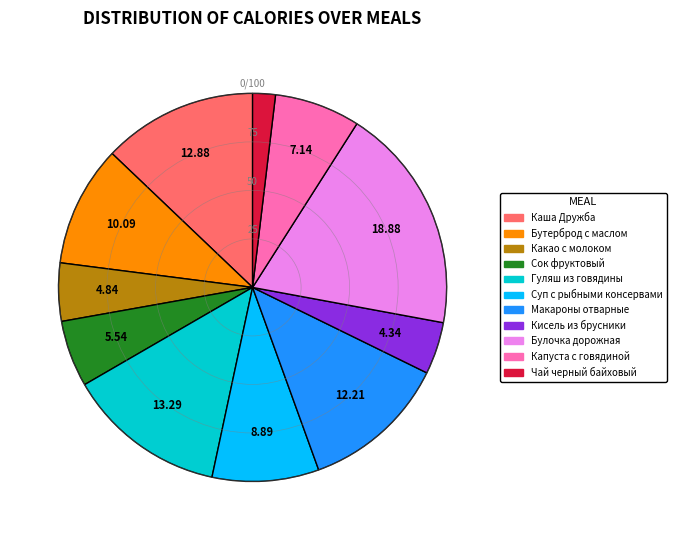

Is there any slice that represents more than half of the pie?

No